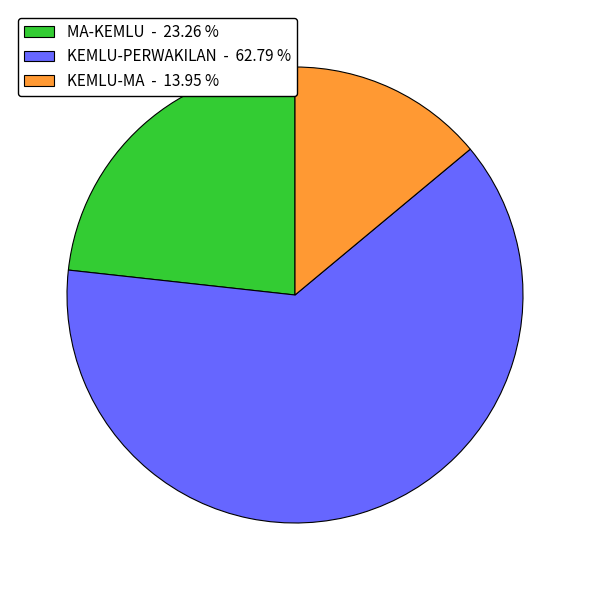

Do MA-KEMLU and KEMLU-PERWAKILAN together represent more than half of the pie?

Yes